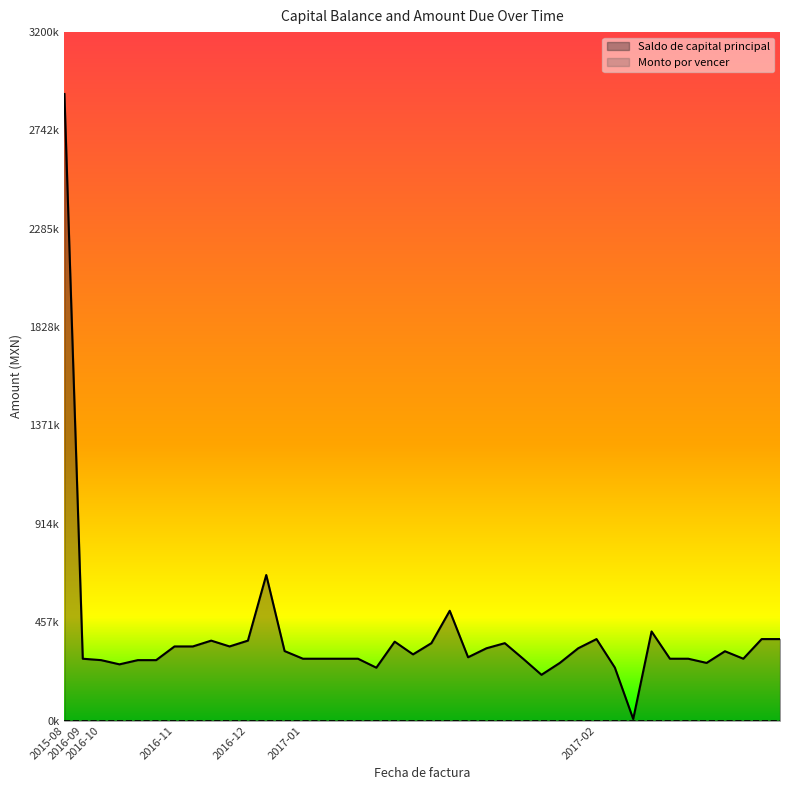

What is the label of the 40th point from the left?

2017-02